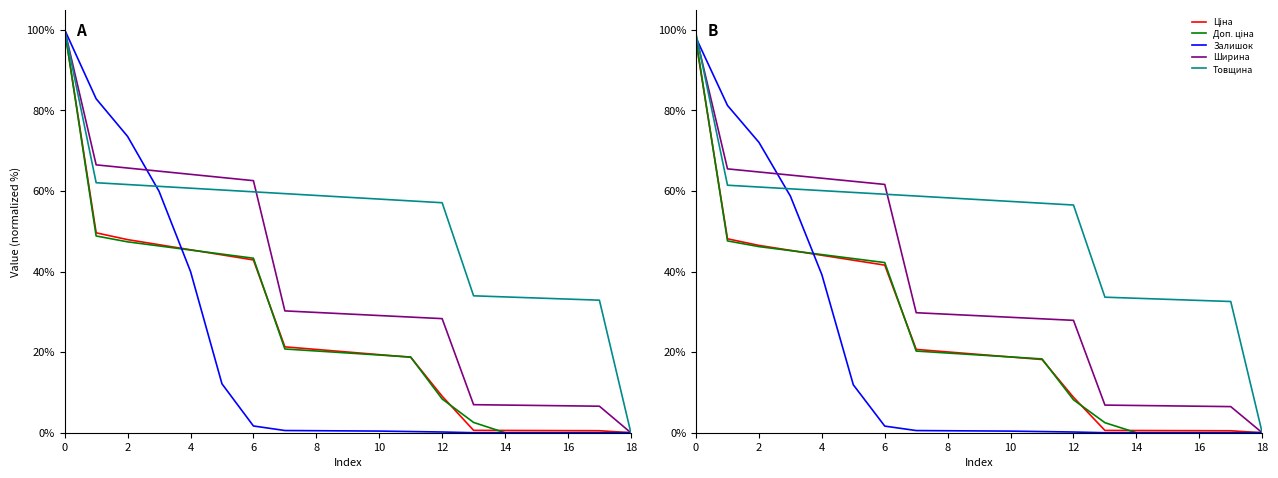

What is the difference between the maximum and minimum values in the Ширина series?

98.5